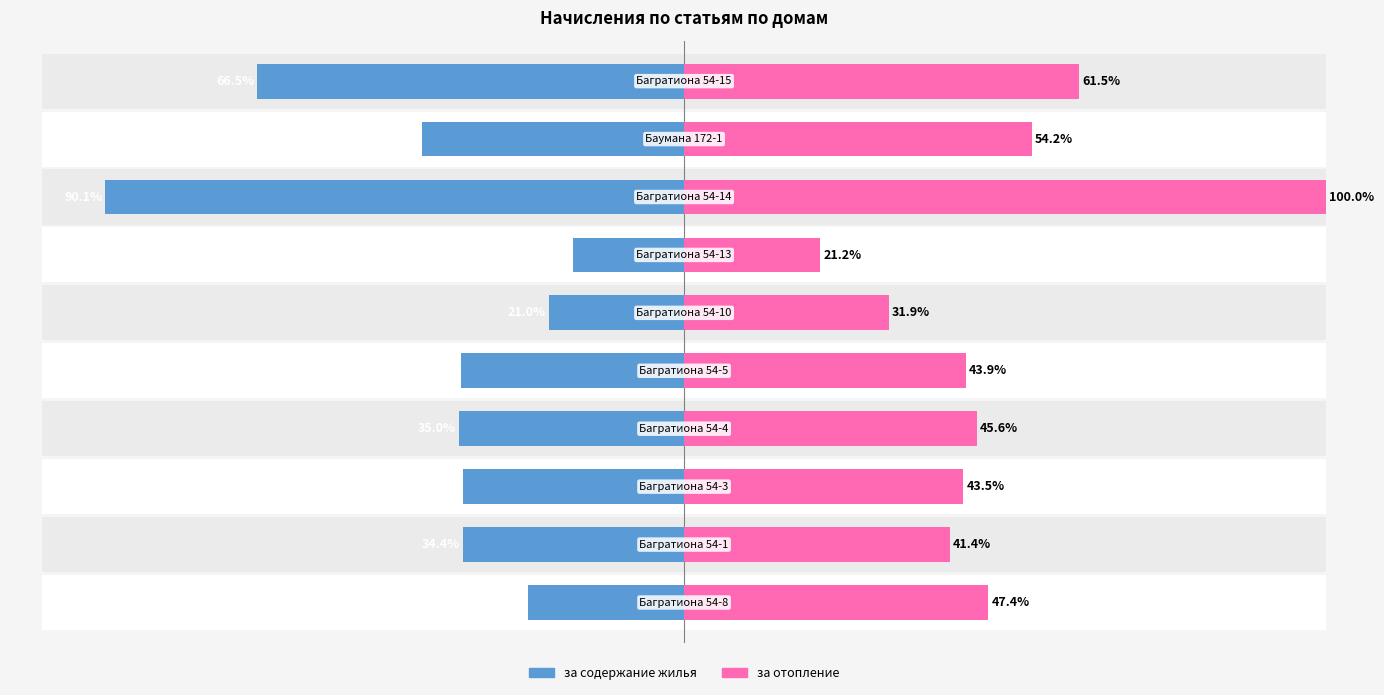

How many bars are there in each group?

2